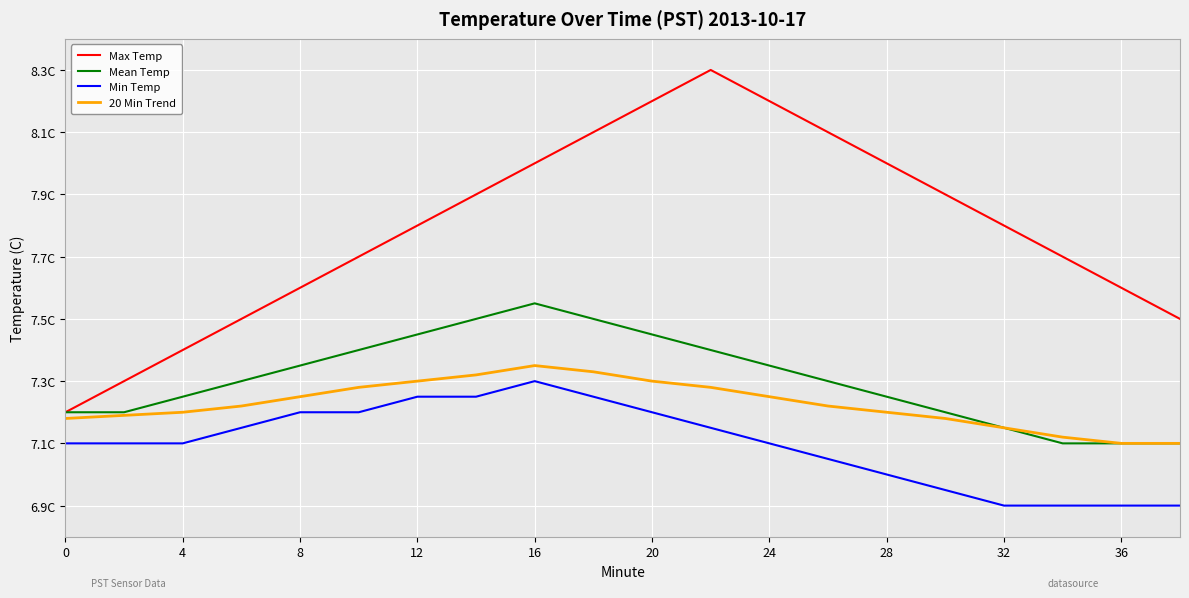

What is the minimum value for Max Temp?

7.2